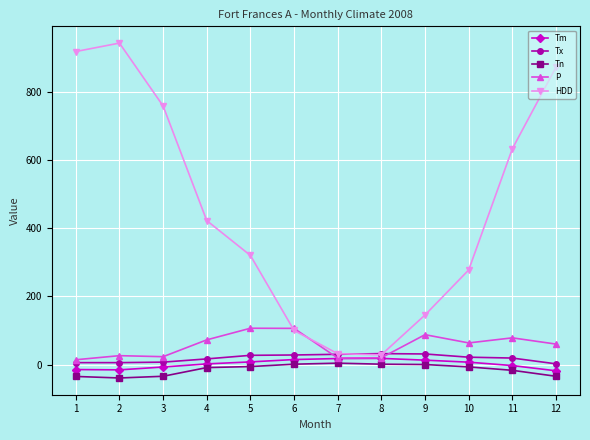

Which series has the largest range (max minus min)?

HDD